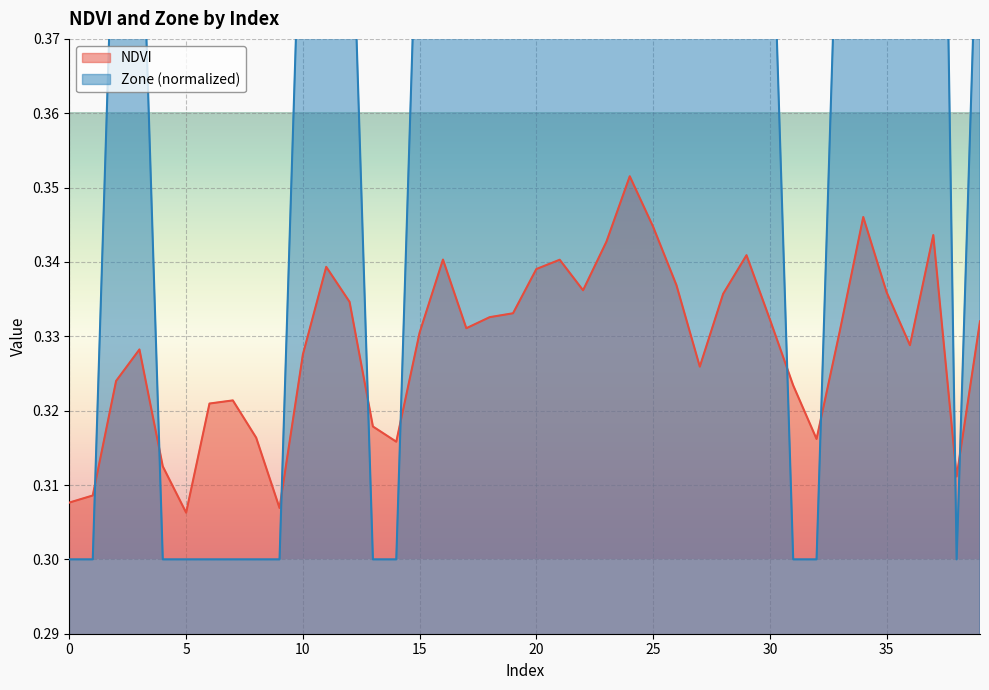

The value of NDVI at 10 is 0.3. True or false?

True